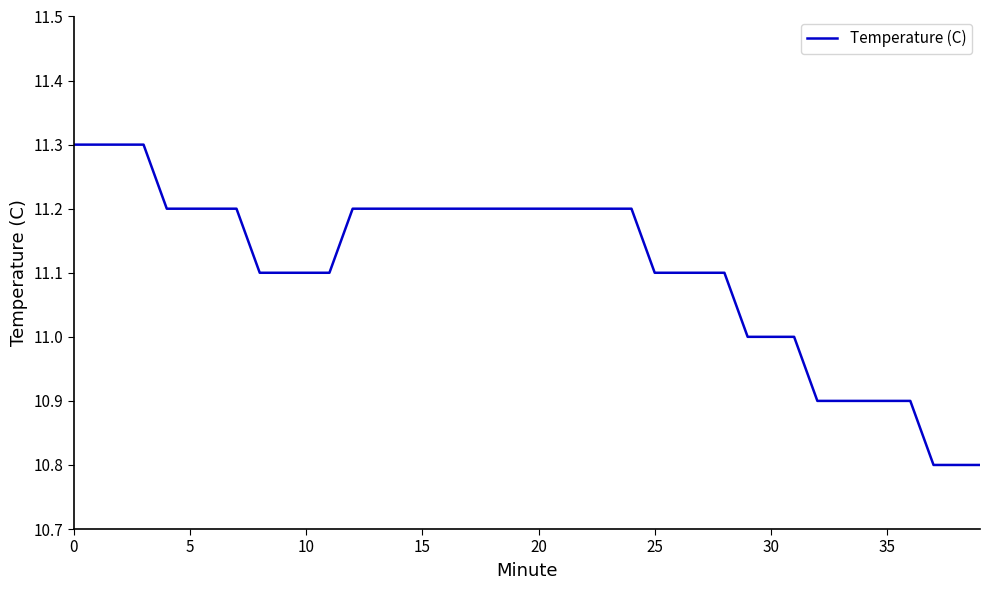

What is the minimum value shown in the chart?

10.8